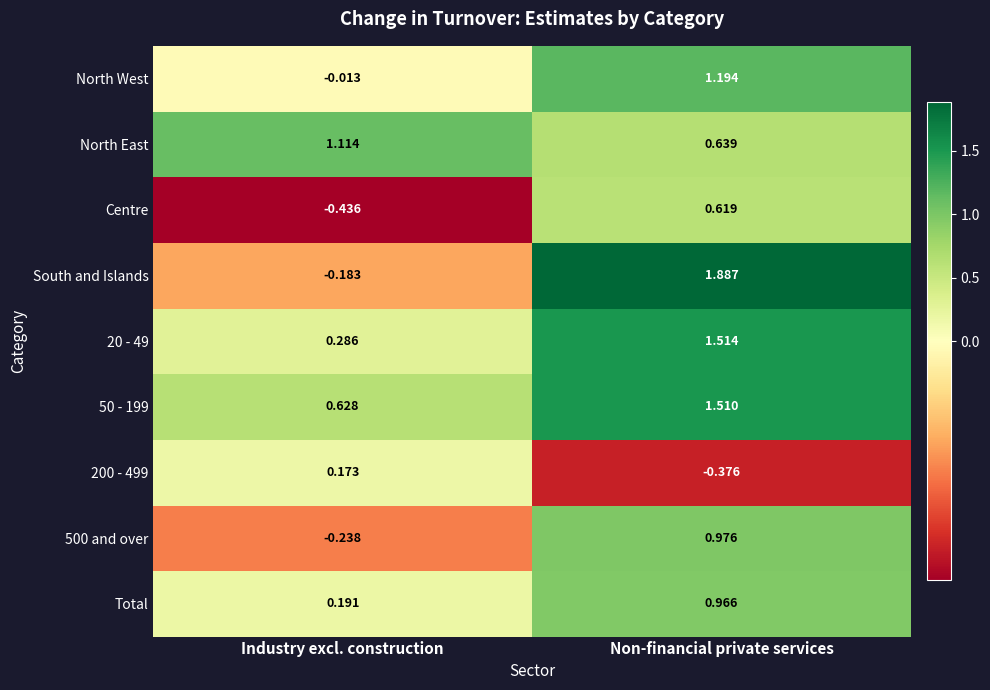

Which series has the largest range (max minus min)?

South and Islands